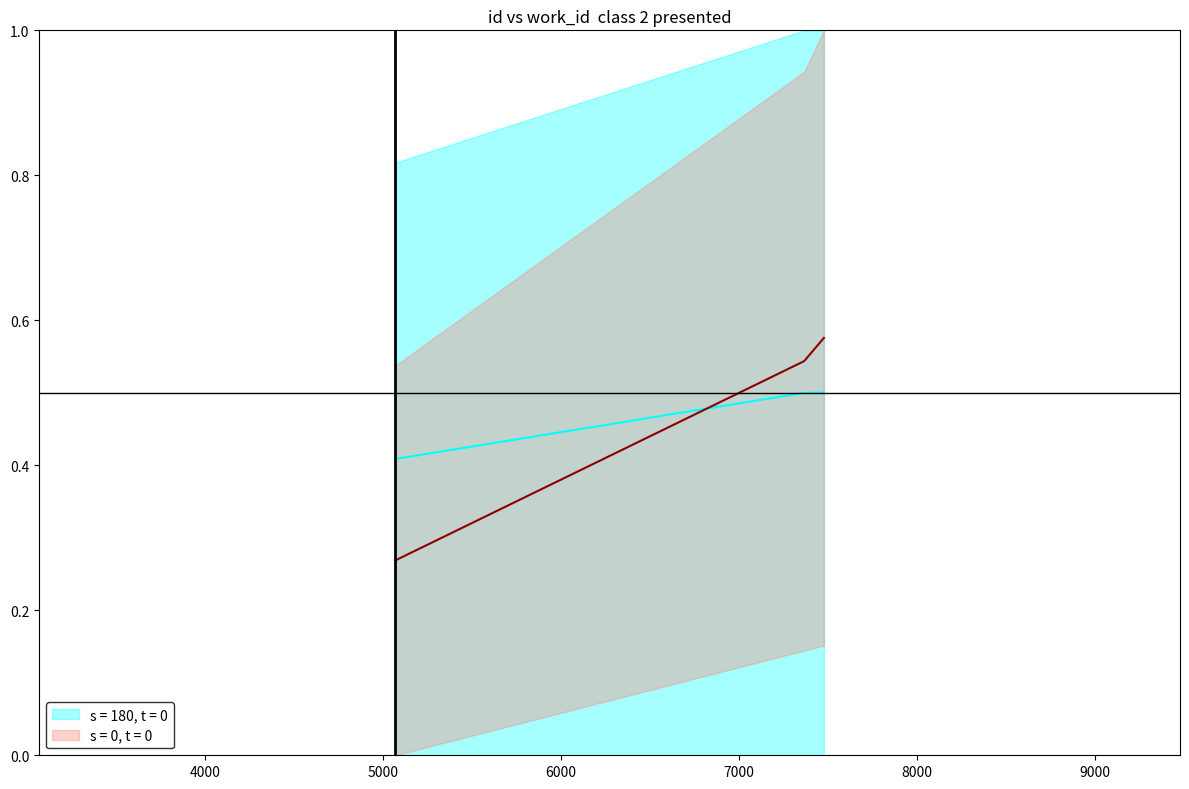

How many lines are shown in the chart?

2